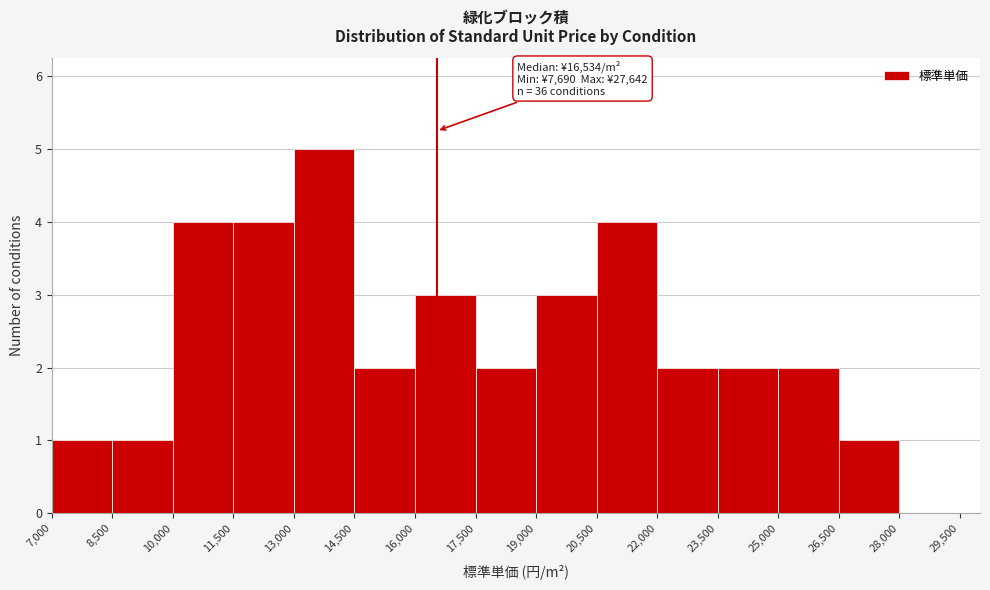

Around what value on the x-axis is the tallest bar? Give the approximate position of its centre, as read against the axis.

13800